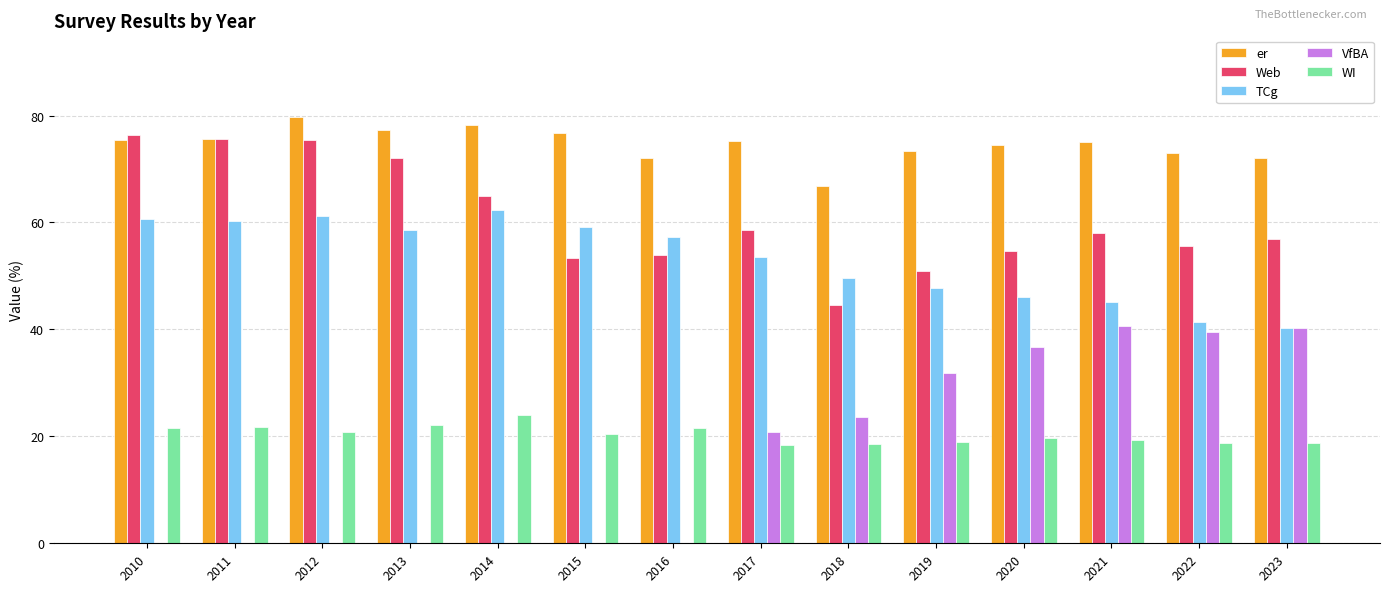

What is the total value across all series at 2021?

238.4